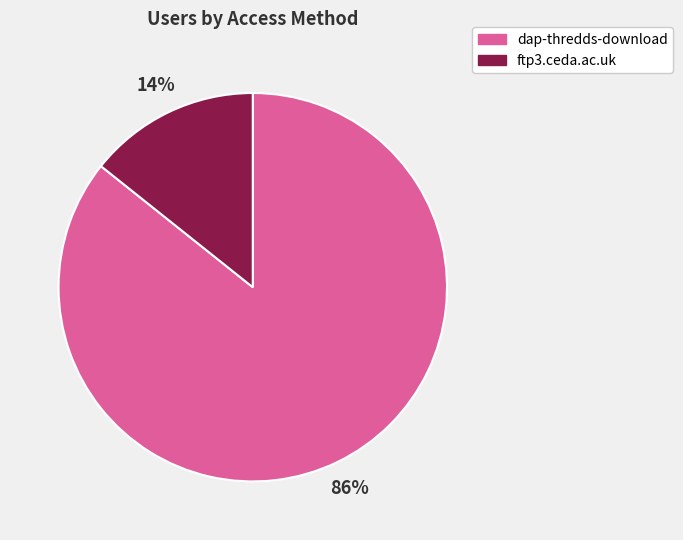

Which slice is the smallest?

ftp3.ceda.ac.uk